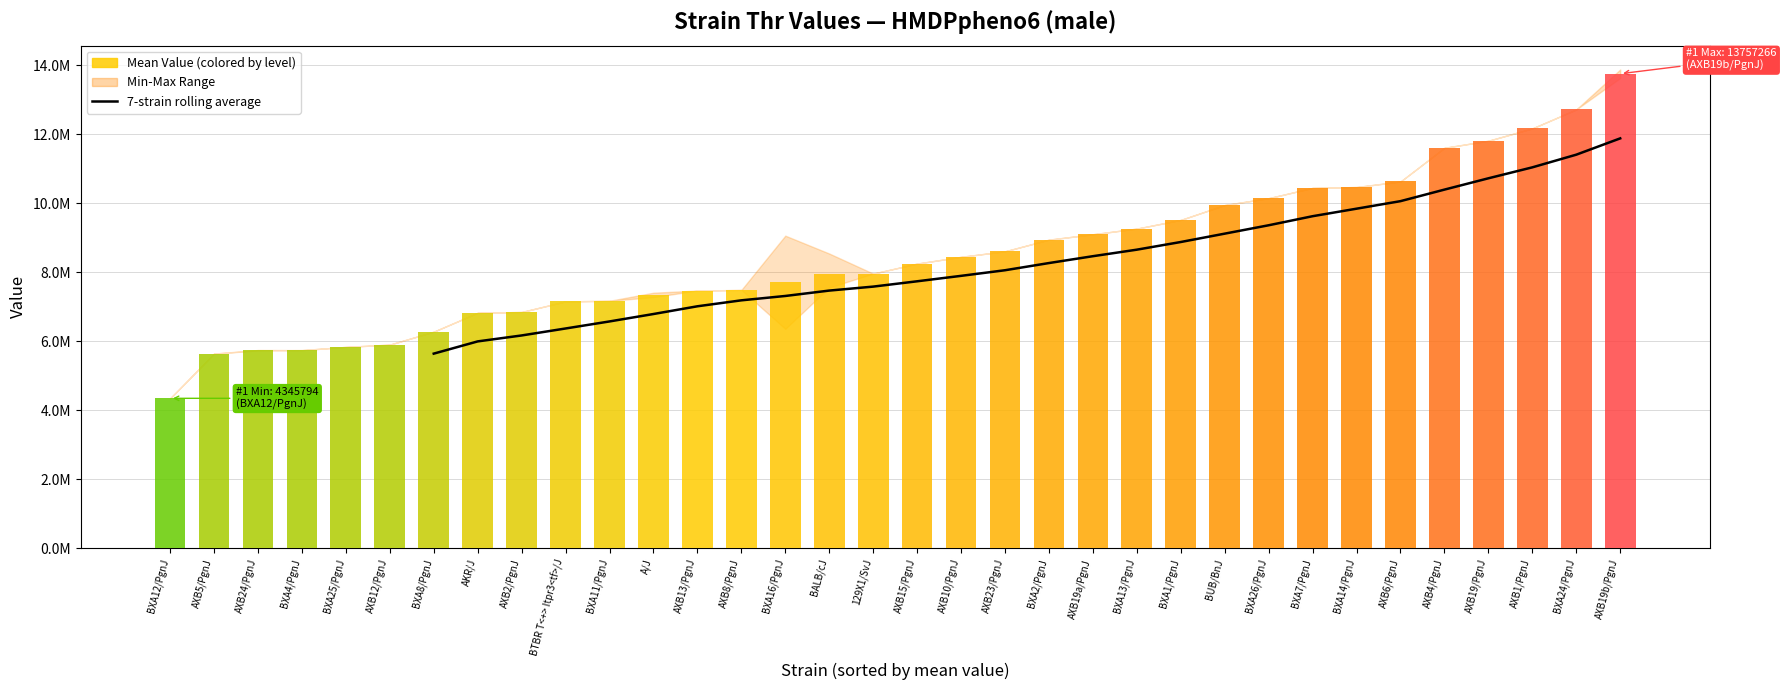

What is the average value?

8412660.4